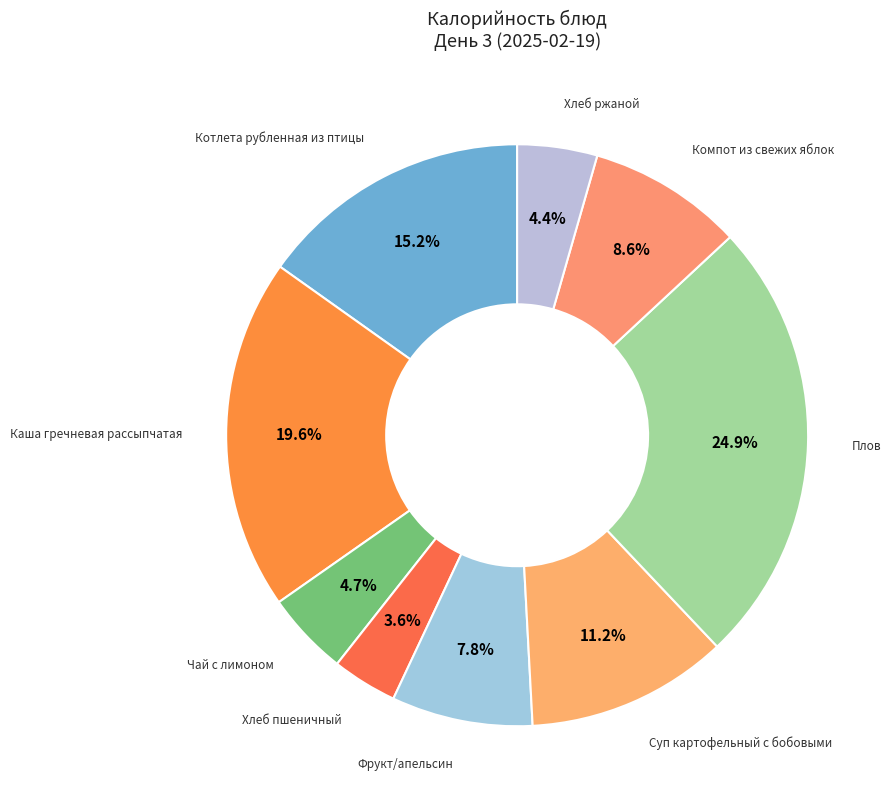

Which category has the biggest portion of the pie?

Плов